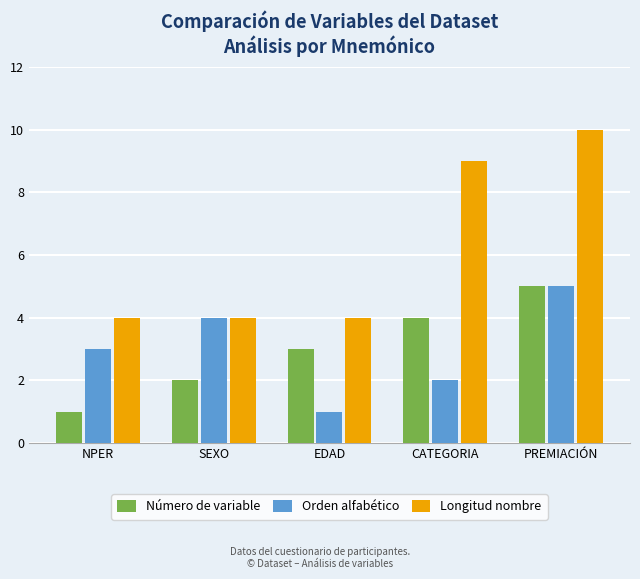

Reading left to right, list all the values displayed in this chart.

Número de variable: 1	2	3	4	5
Orden alfabético: 3	4	1	2	5
Longitud nombre: 4	4	4	9	10